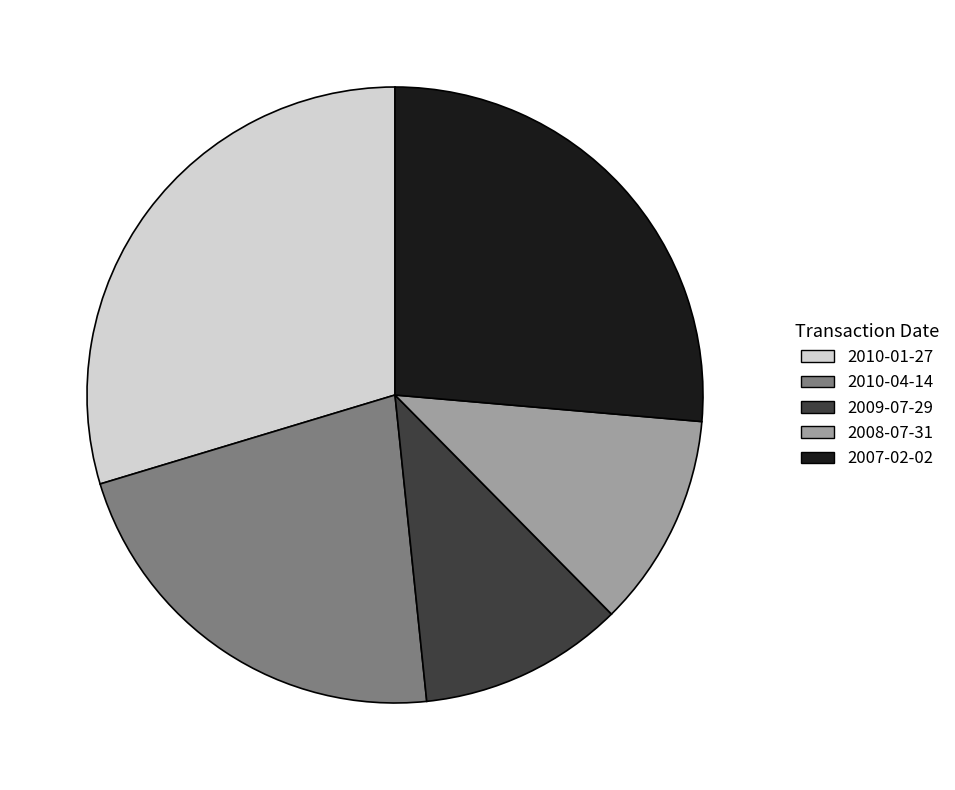

How many segments does this pie chart have?

5